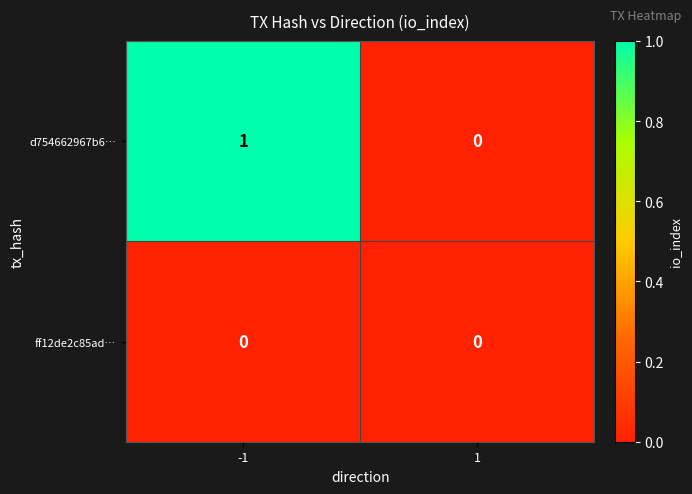

Rank the series at -1 from highest to lowest value.

d754662967b6…, ff12de2c85ad…